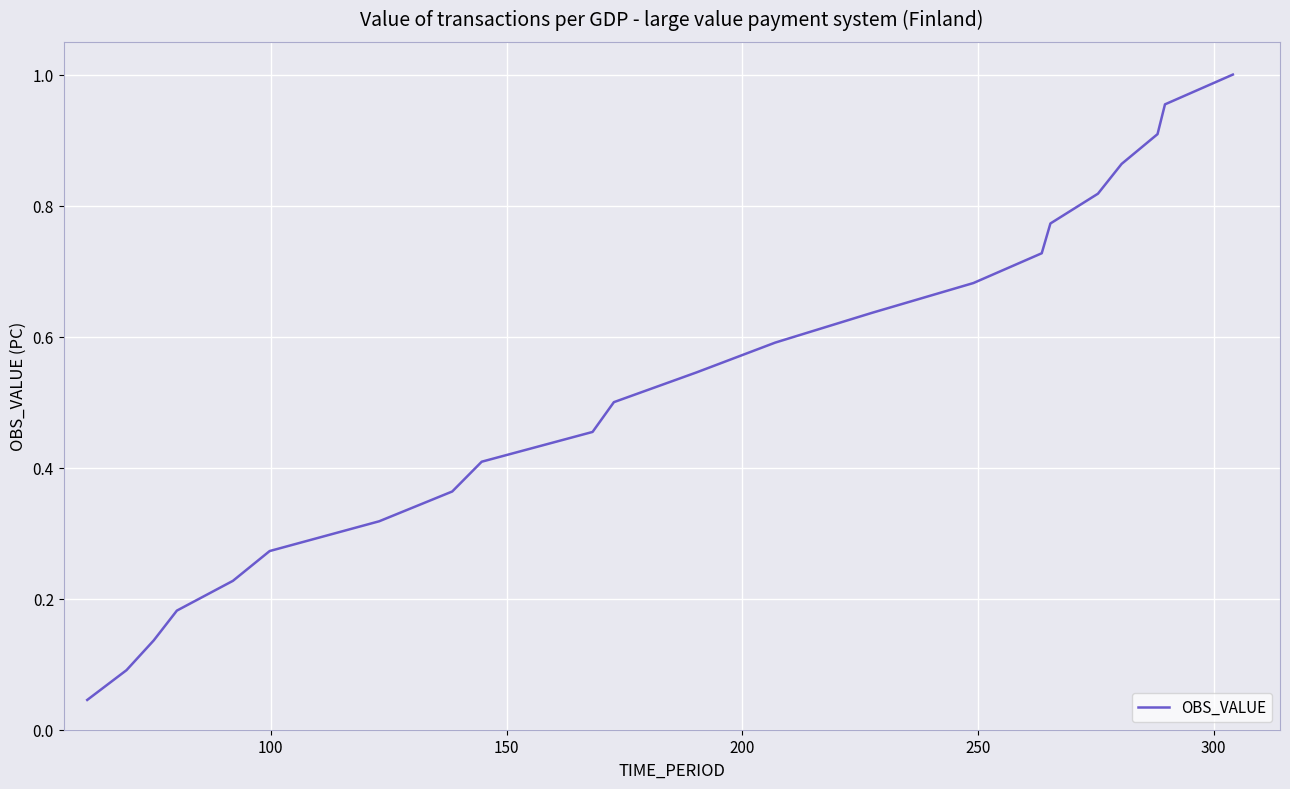

What is the greatest value displayed?

1.0